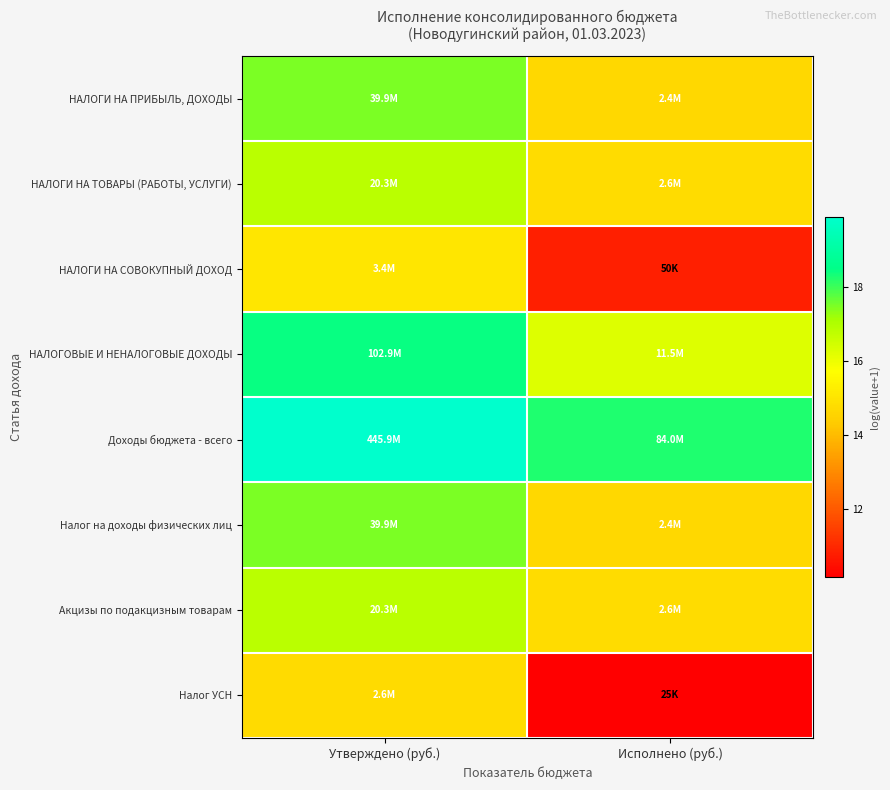

At Утверждено (руб.), list the series in order from largest to smallest.

Доходы бюджета - всего, НАЛОГОВЫЕ И НЕНАЛОГОВЫЕ ДОХОДЫ, НАЛОГИ НА ПРИБЫЛЬ, ДОХОДЫ, Налог на доходы физических лиц, НАЛОГИ НА ТОВАРЫ (РАБОТЫ, УСЛУГИ), Акцизы по подакцизным товарам, НАЛОГИ НА СОВОКУПНЫЙ ДОХОД, Налог УСН